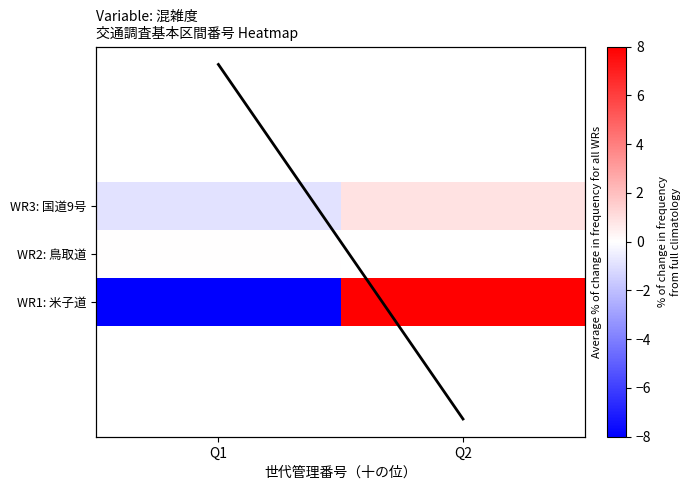

At which category is the sum across all series the highest?

Q1